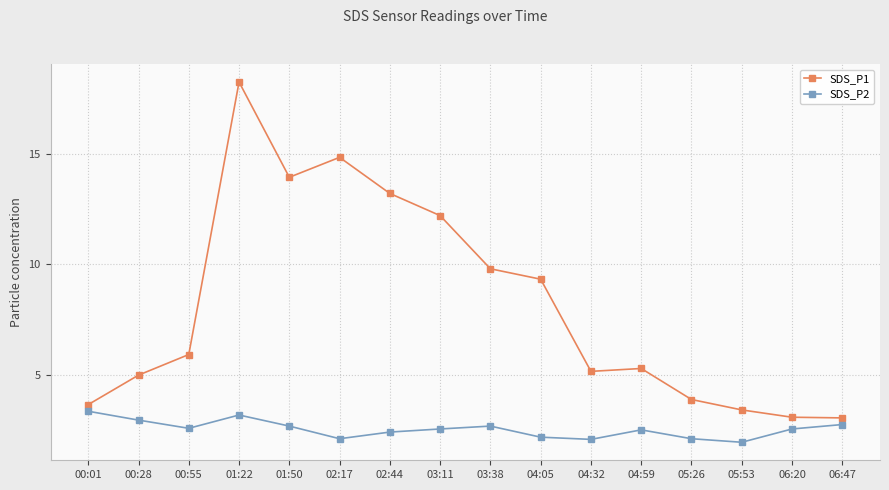

What is the difference between the SDS_P2 values at 00:28 and 05:53?

1.0